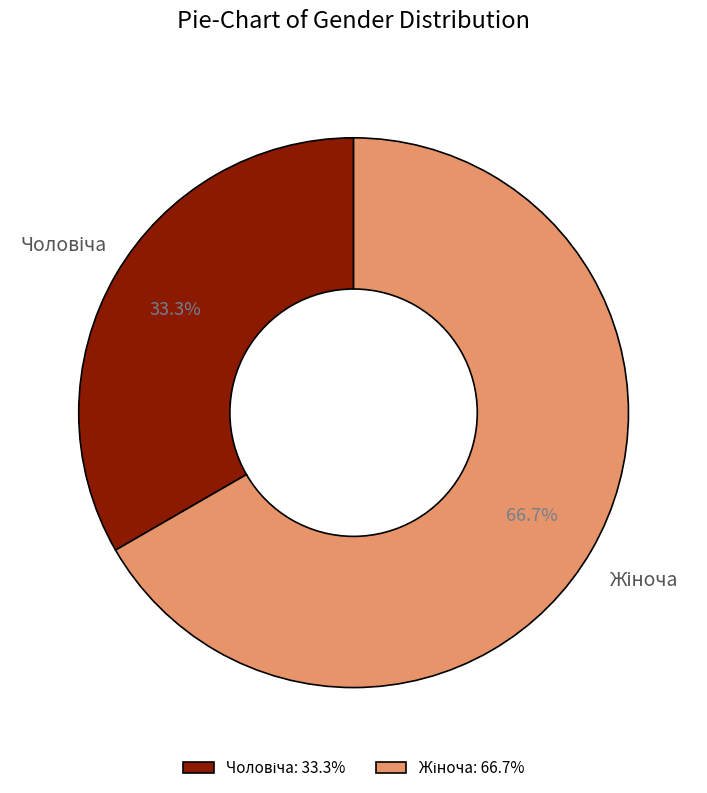

Is there any slice that represents more than half of the pie?

Yes